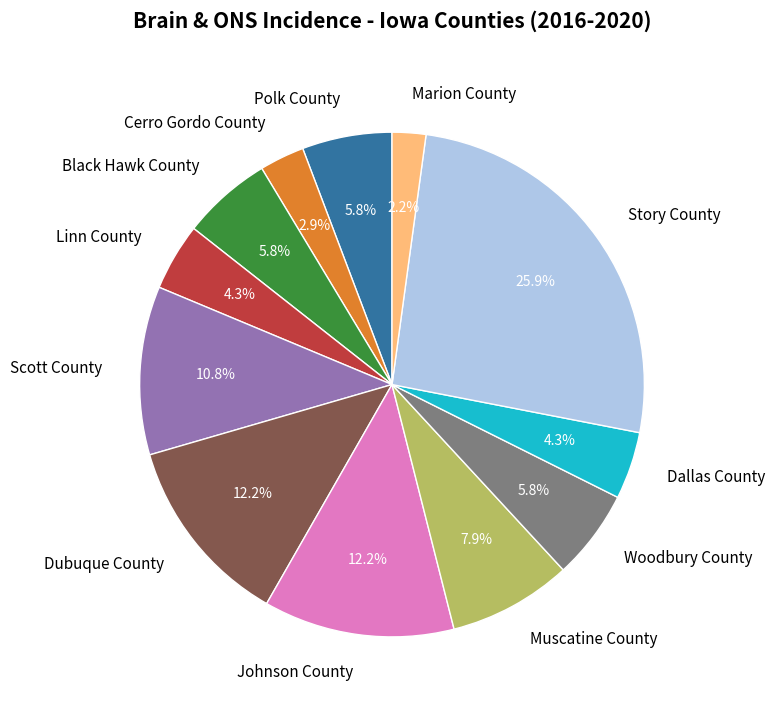

The Johnson County slice represents 22% of the pie. True or false?

False